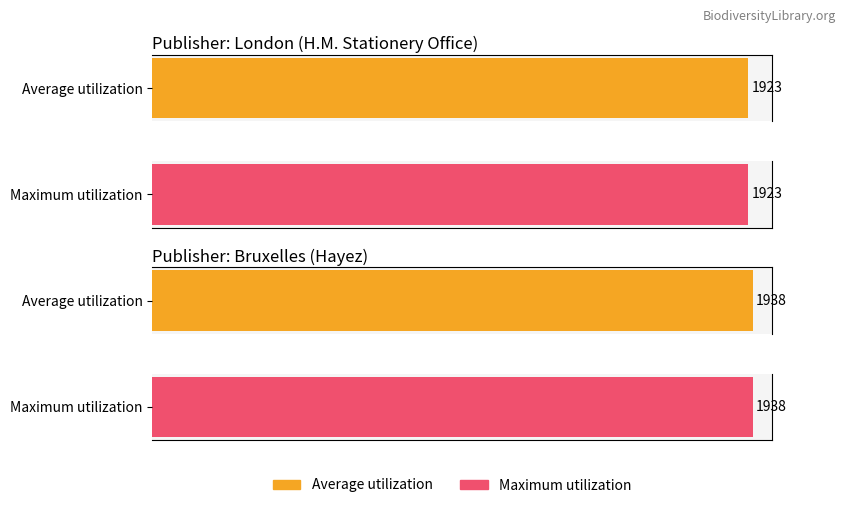

Is it true that Maximum utilization equals 808 at Bruxelles (1938)?

False